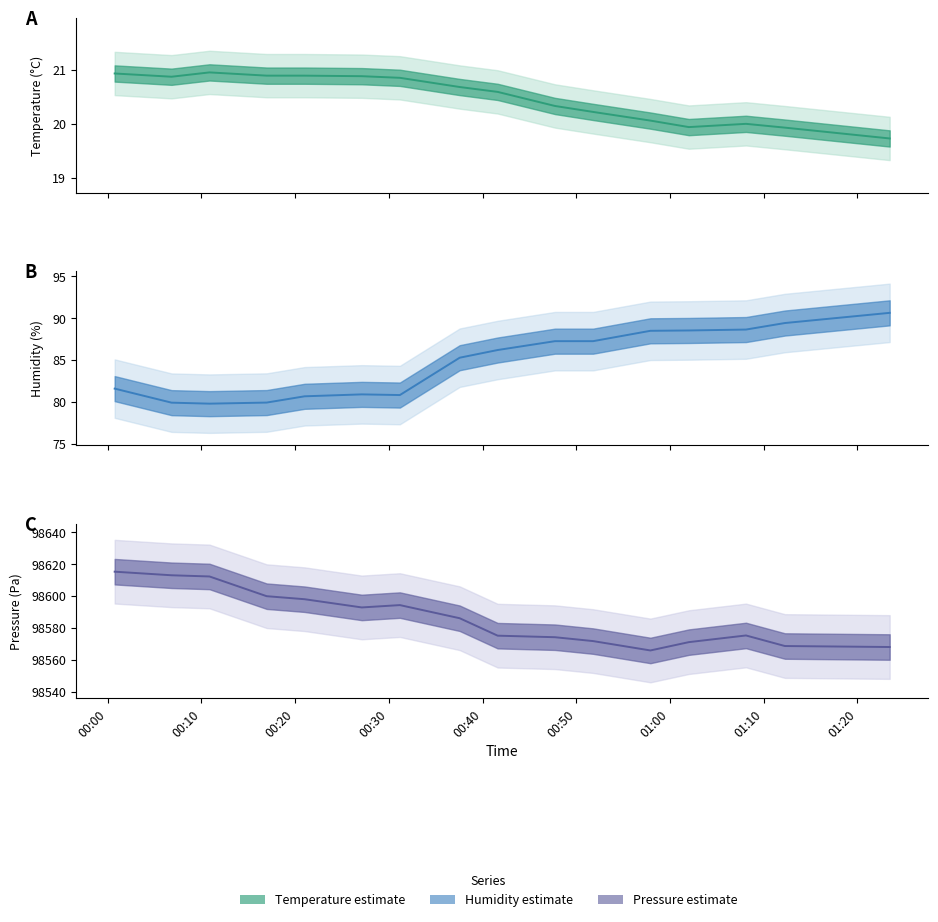

Is the value of pressure at 01:00 greater than the value of humidity at 9?

Yes